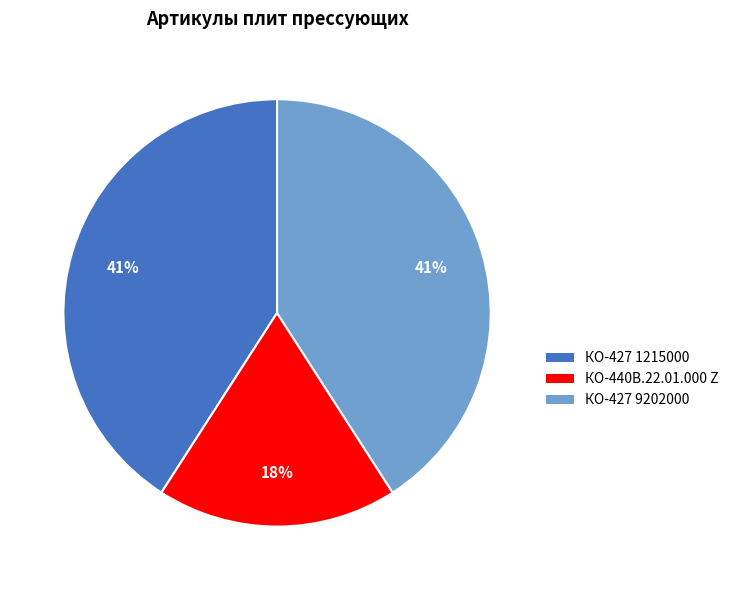

Is there a majority slice in this chart?

No